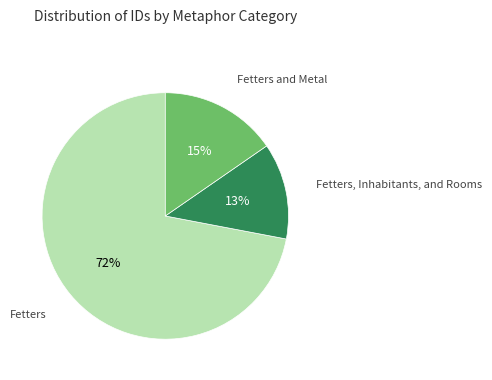

Does Fetters and Metal account for over 50% of the chart?

No